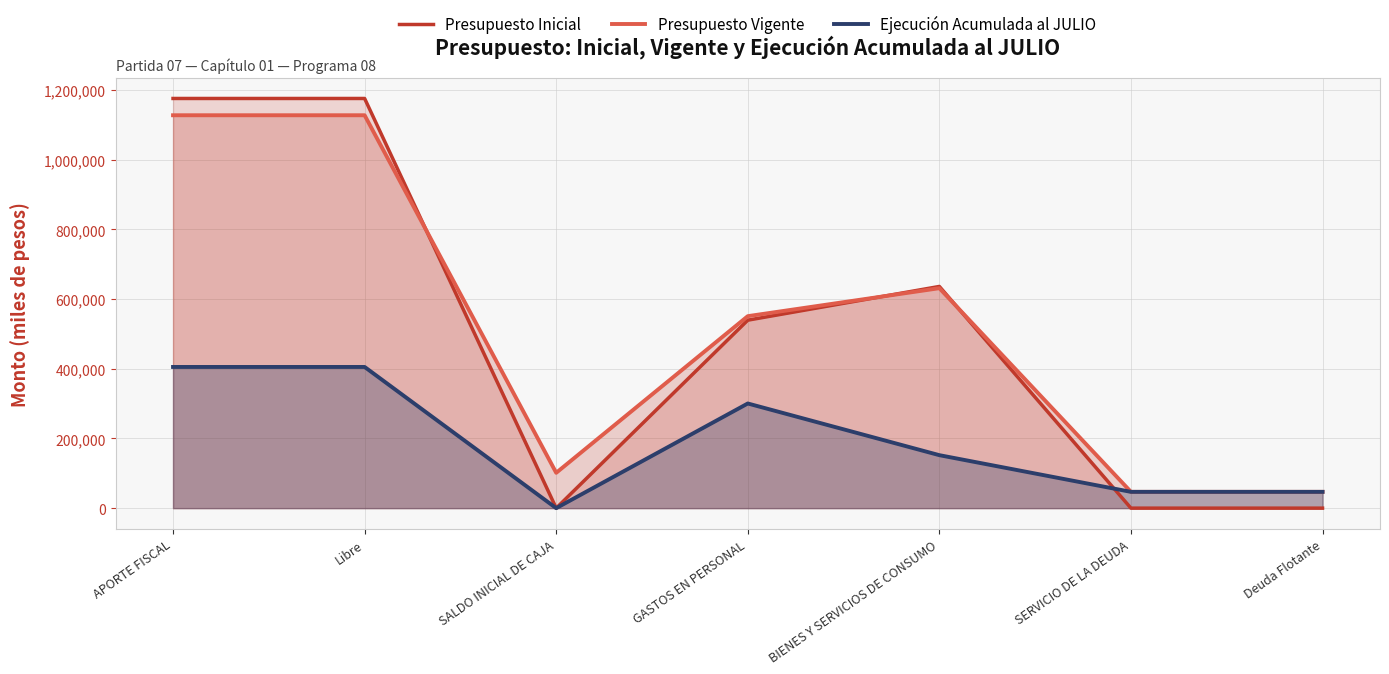

At which label does Ejecución Acumulada al JULIO reach its peak?

APORTE FISCAL